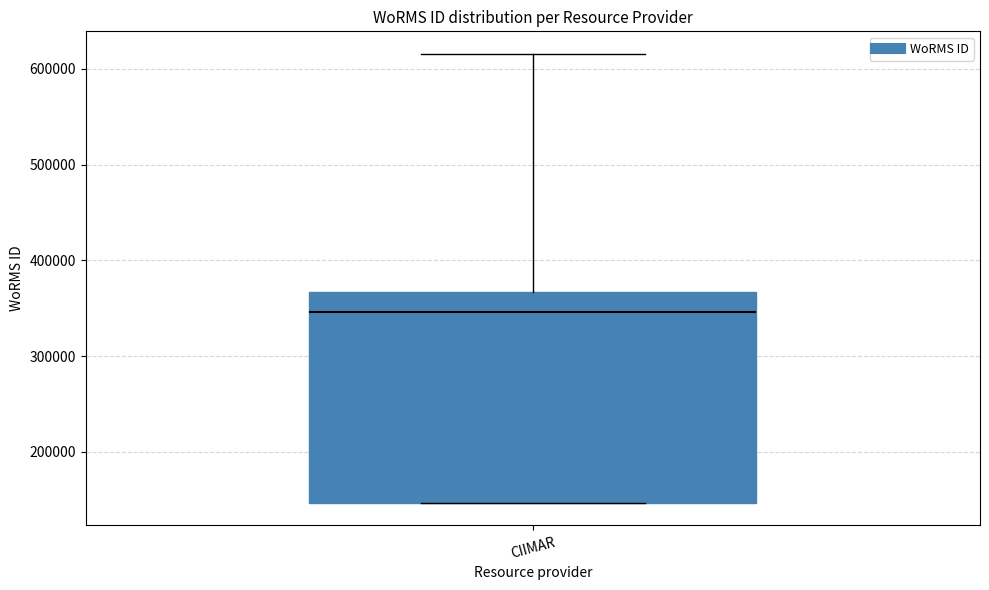

Where does the median line of the box for CIIMAR sit on the y-axis? The values are not printed on the chart, so give them approximately, as read against the axis.

350000